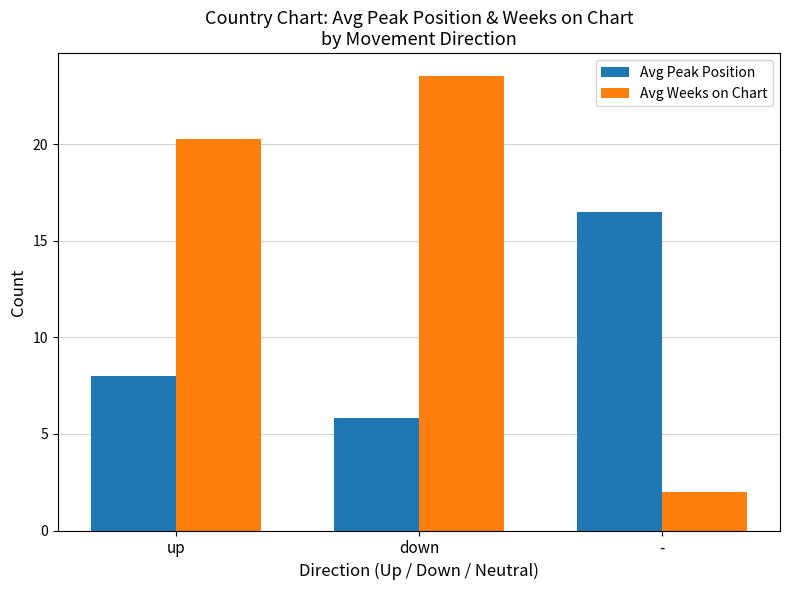

What is the label of the 2nd bar from the right?

down